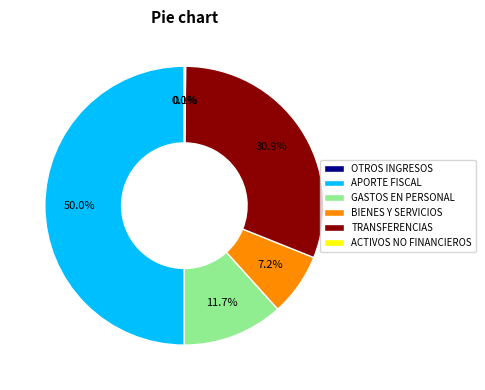

Which has a higher value, TRANSFERENCIAS or APORTE FISCAL?

APORTE FISCAL